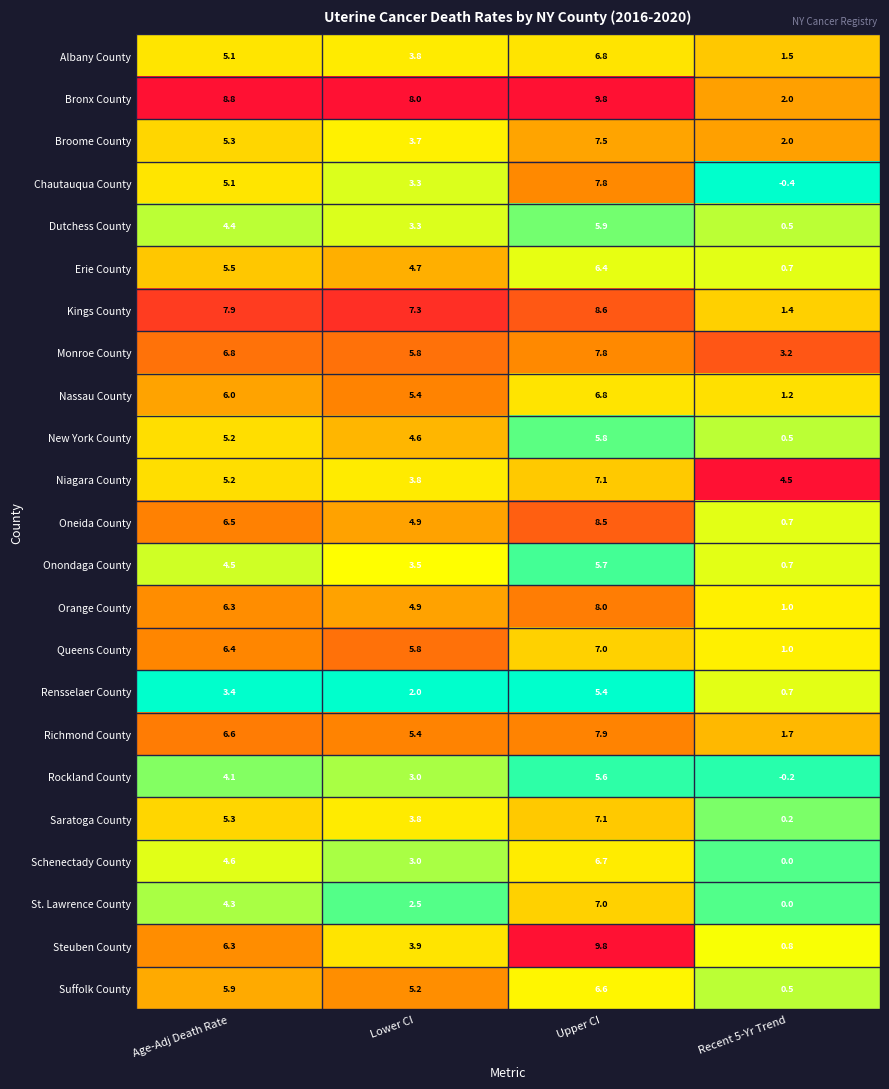

What is the approximate value of Niagara County at Age-Adj Death Rate?

5.2